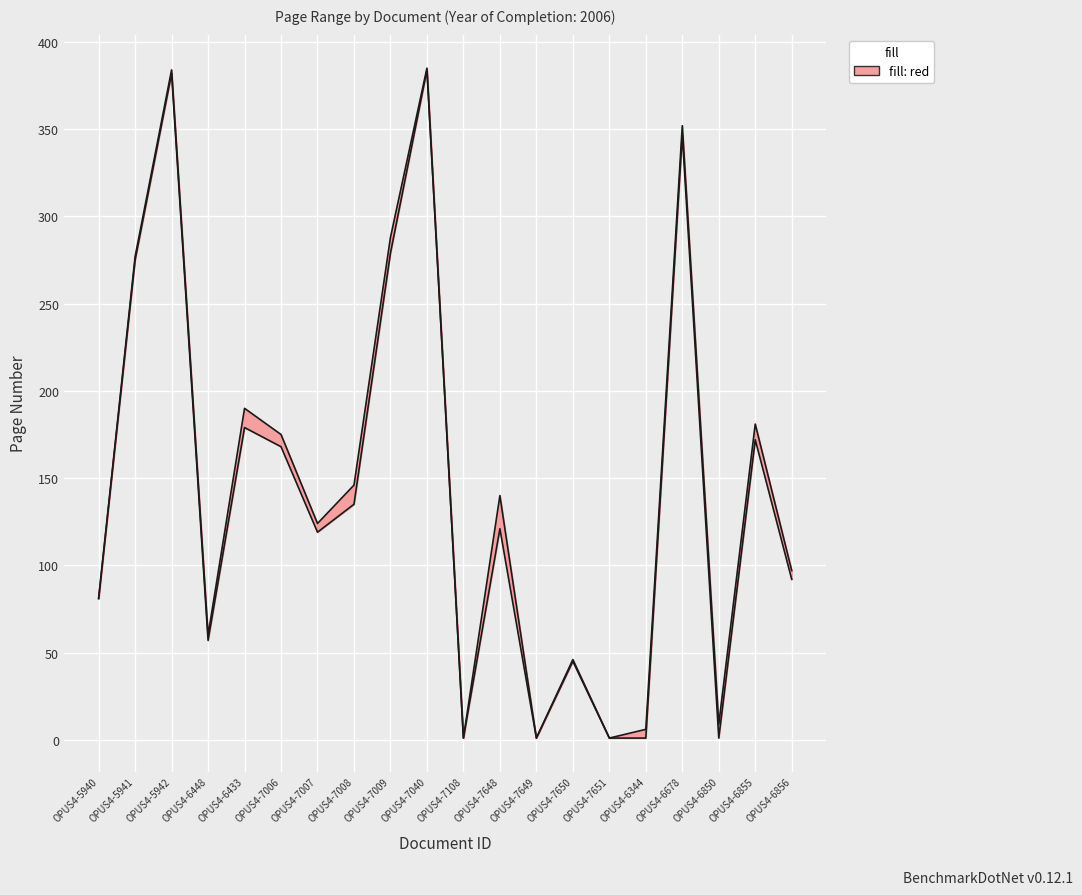

What position from the right is OPUS4-5941?

19